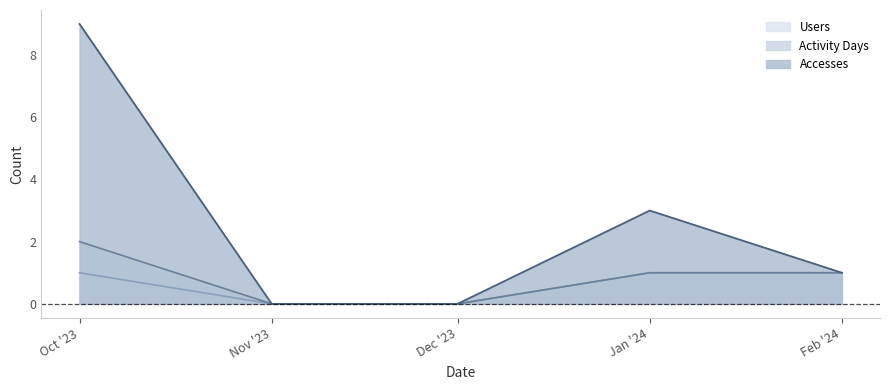

How many Accesses values are between 0 and 3?

4